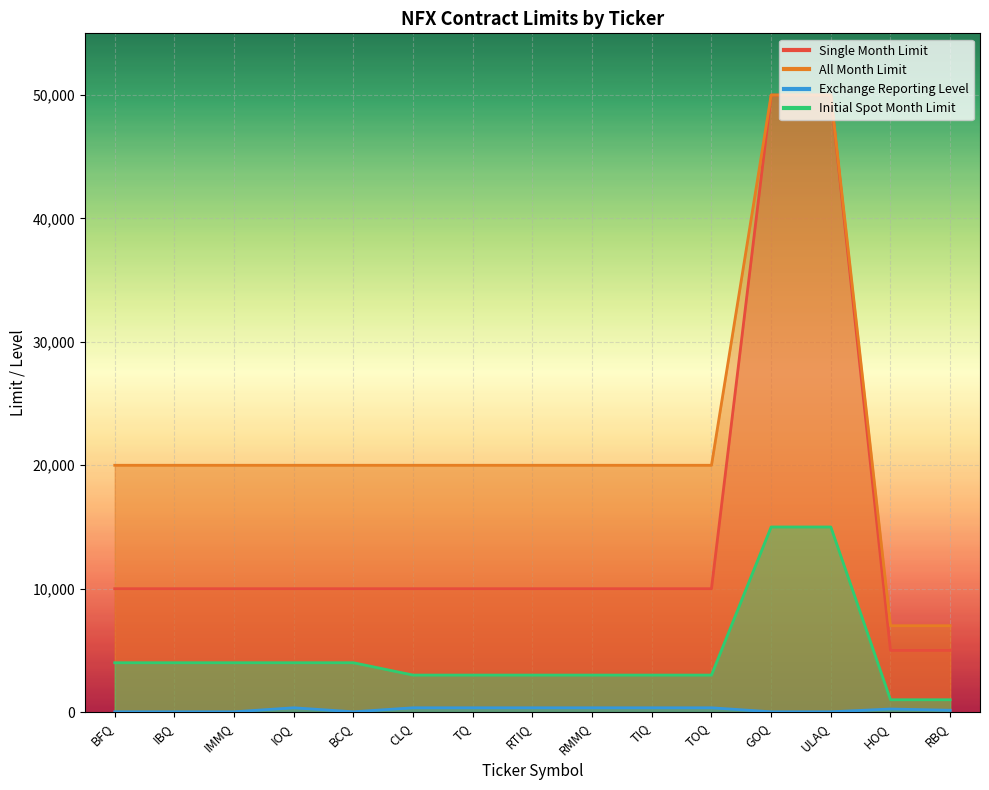

What is the total value across all series at TOQ?

33350